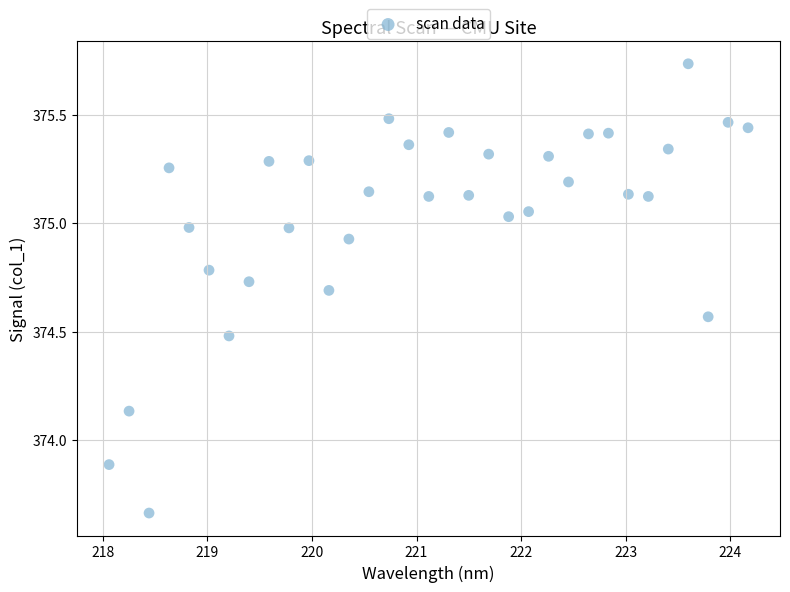

What is the range of X values (max minus min)?

6.1